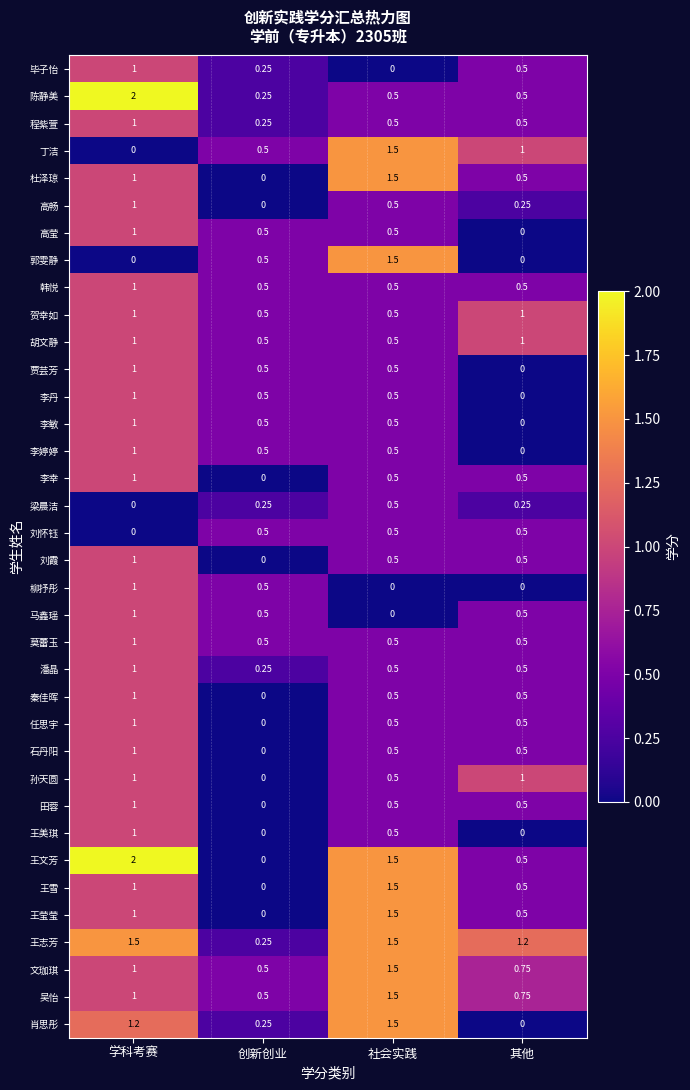

Where is 文珈琪 nearest to the value 1?

学科考赛